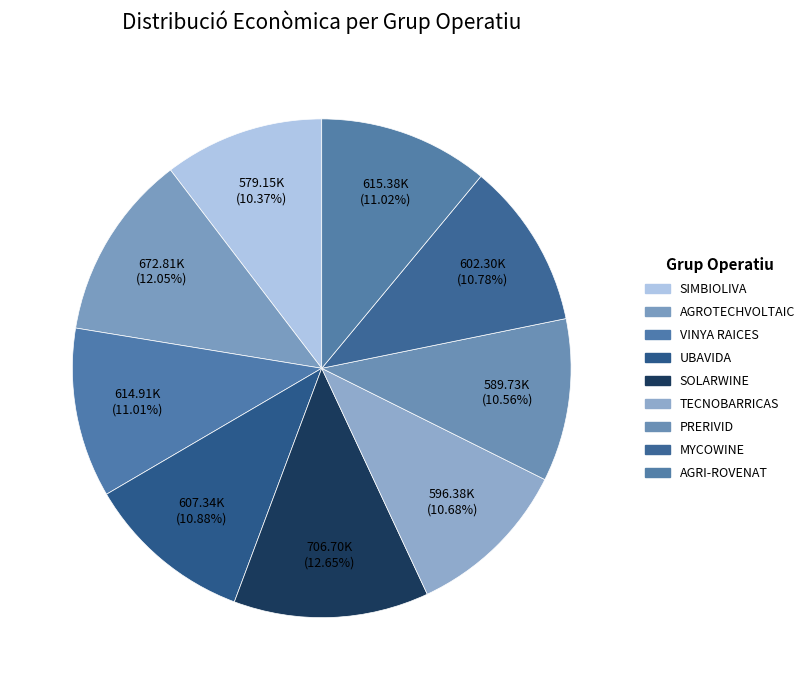

Is the sum of AGROTECHVOLTAIC and AGRI-ROVENAT greater than half?

No